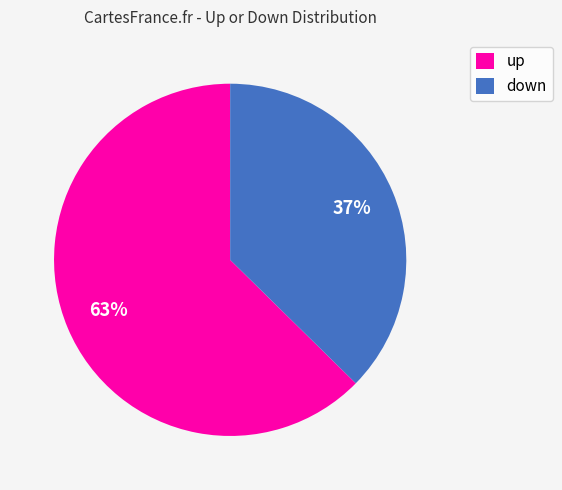

Which category accounts for the majority?

up